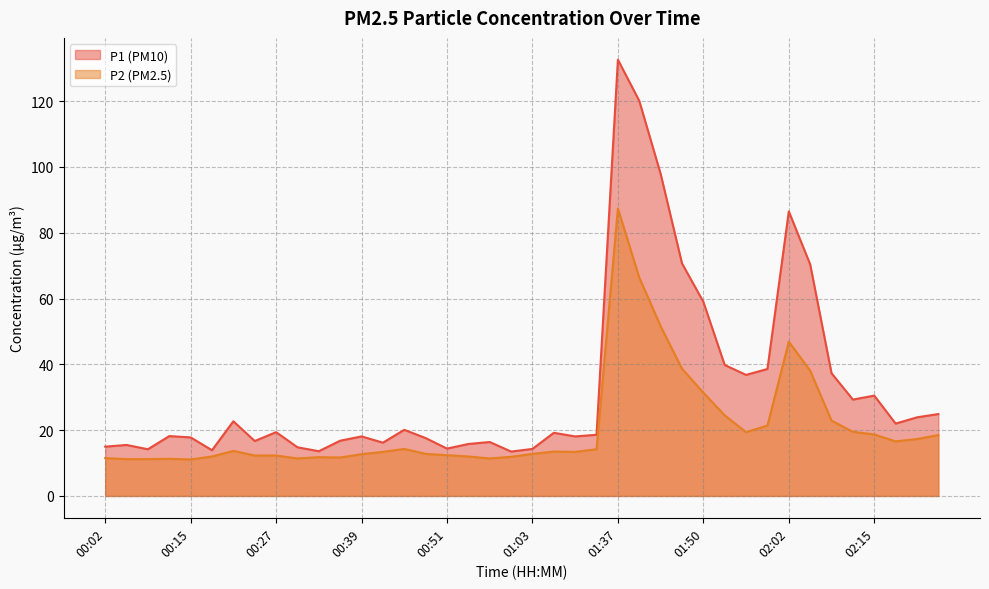

What position from the right is 00:36?

29